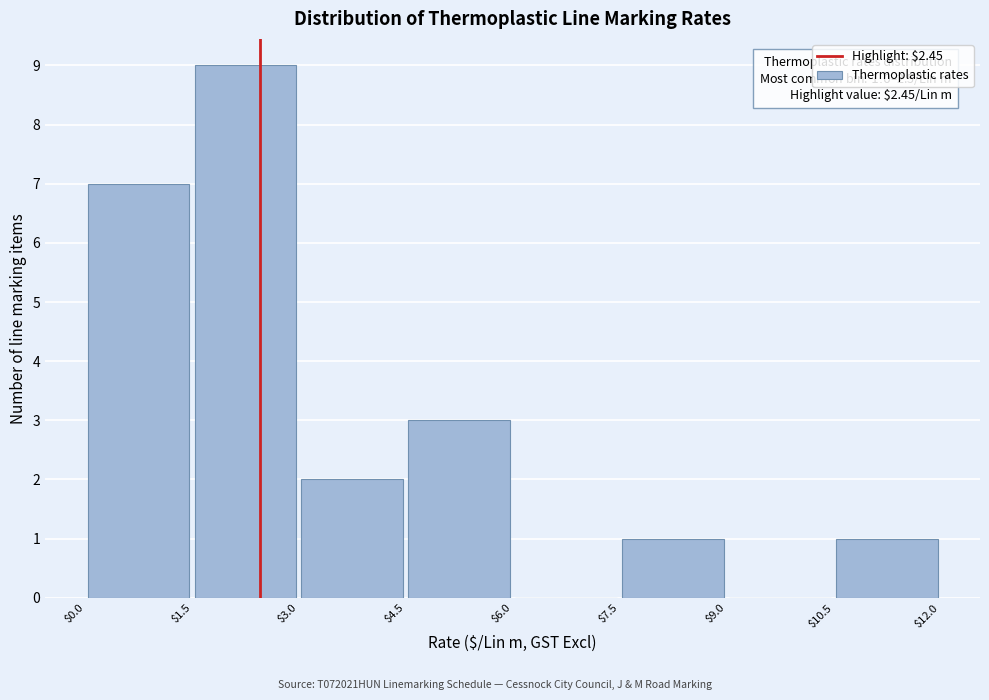

Over which range of the x-axis is the bar tallest?

$1.5 to $3.0